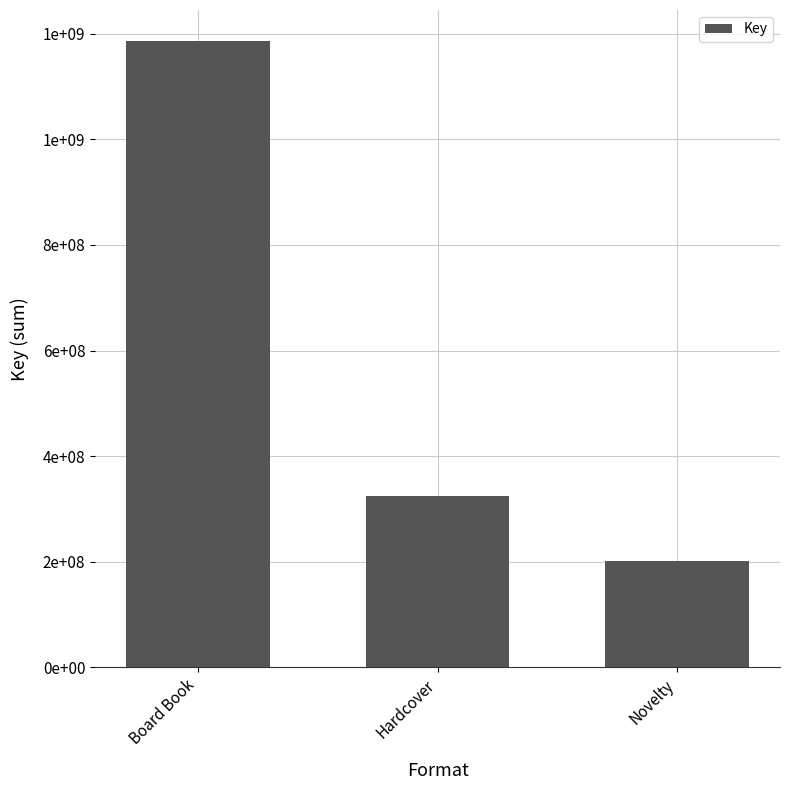

List the labels in order of value, smallest first.

Novelty, Hardcover, Board Book